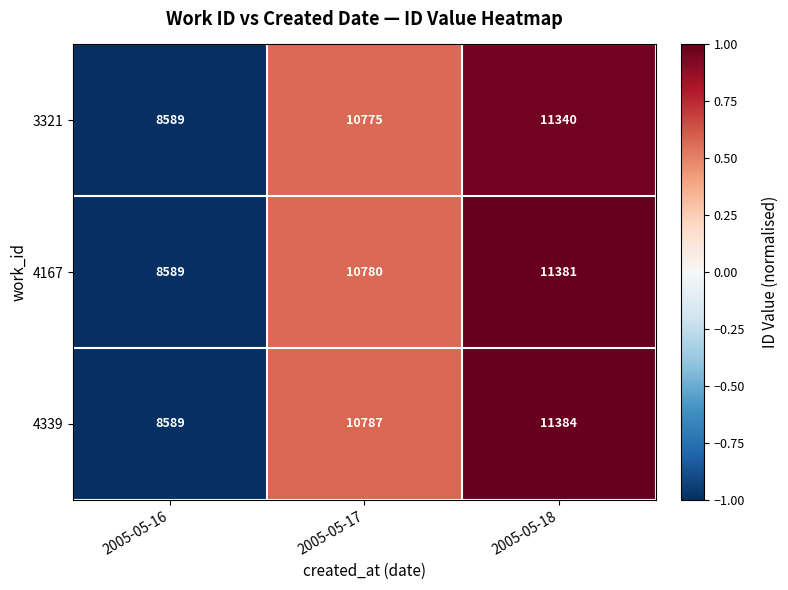

Which series has the widest spread of values?

4339